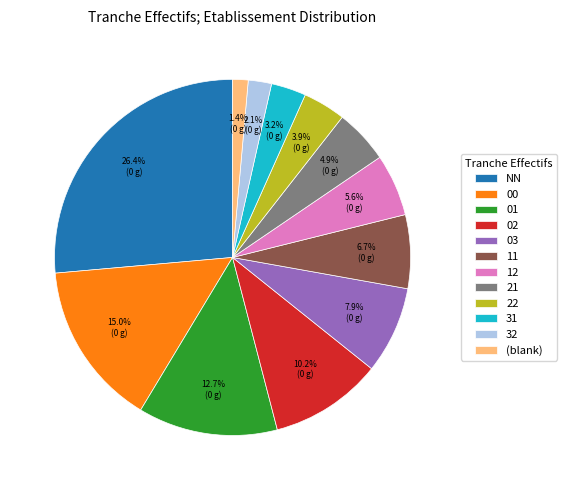

Which slice is the largest?

NN